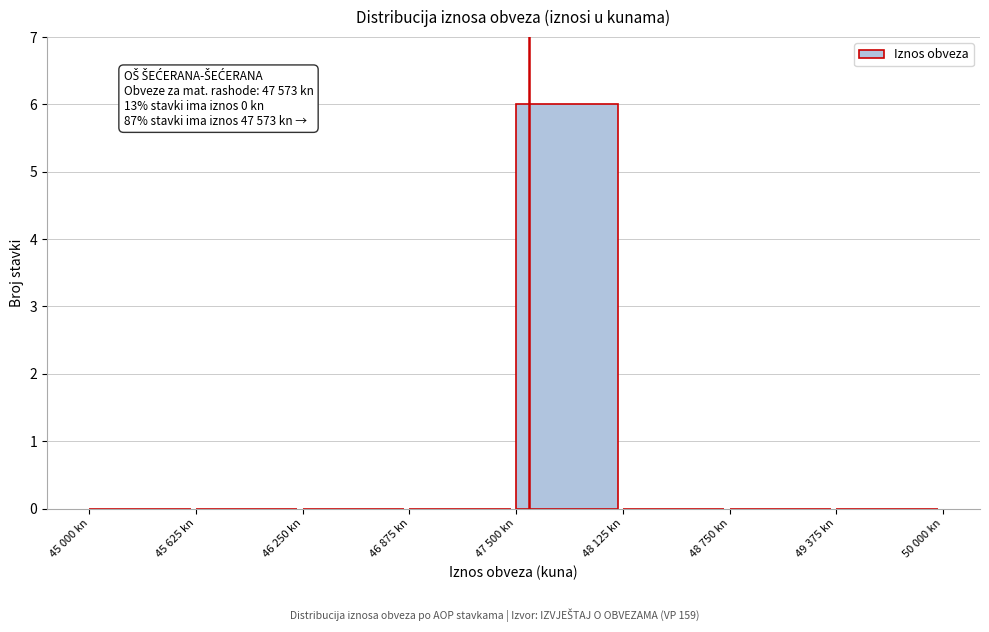

Reading left to right, list all the values displayed in this chart.

45 000 kn=0	45 625 kn=0	46 250 kn=0	46 875 kn=0	47 500 kn=6	48 125 kn=0	48 750 kn=0	49 375 kn=0